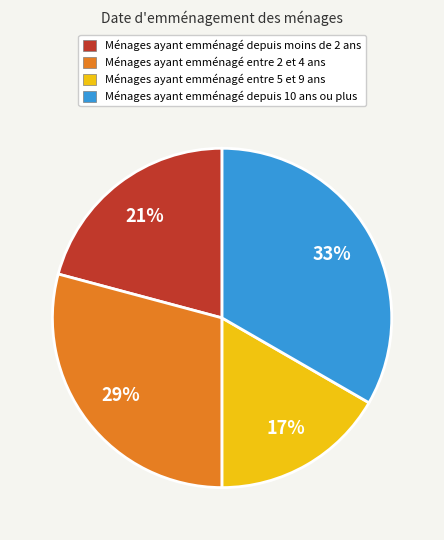

To the nearest percent, what is the combined percentage of Ménages ayant emménagé depuis 10 ans ou plus and Ménages ayant emménagé depuis moins de 2 ans?

54%